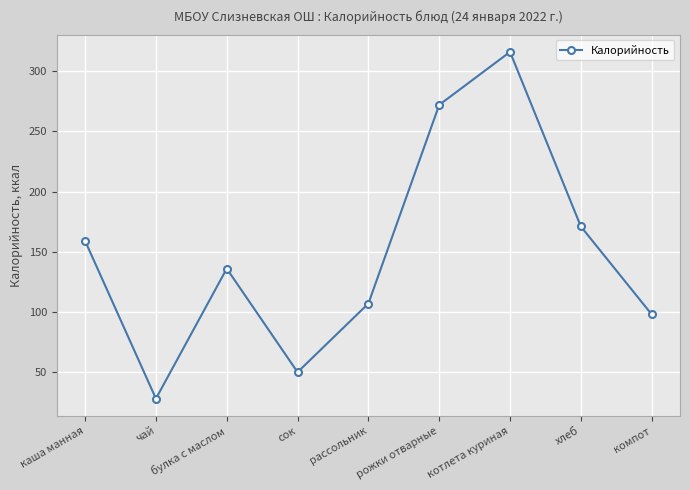

Rank the categories by value from highest to lowest.

котлета куриная, рожки отварные, хлеб, каша манная, булка с маслом, рассольник, компот, сок, чай